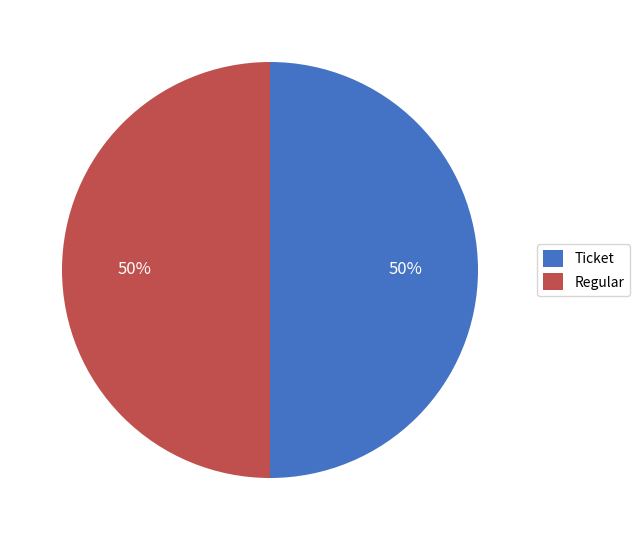

Combined, do Ticket and Regular account for over 50%?

Yes